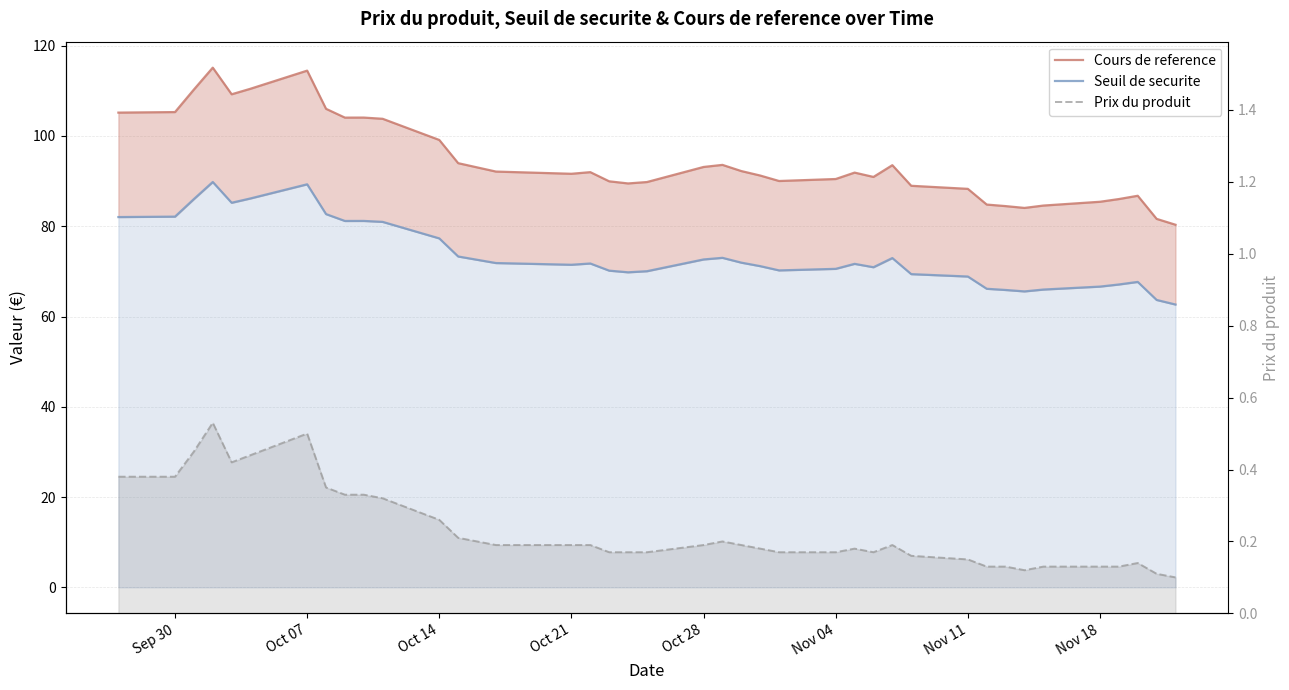

How many lines are shown in the chart?

3